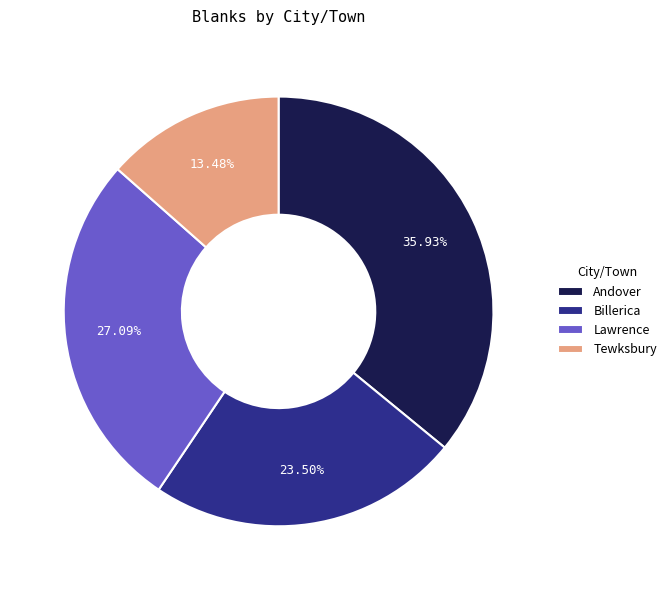

True or false: Andover accounts for 29% of the total.

False